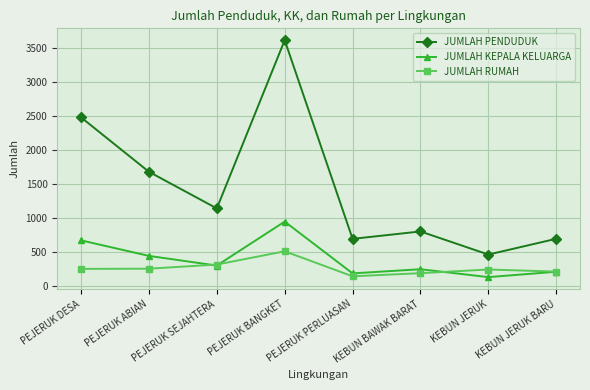

What is the sum of the JUMLAH PENDUDUK values at PEJERUK ABIAN and PEJERUK SEJAHTERA?

2823